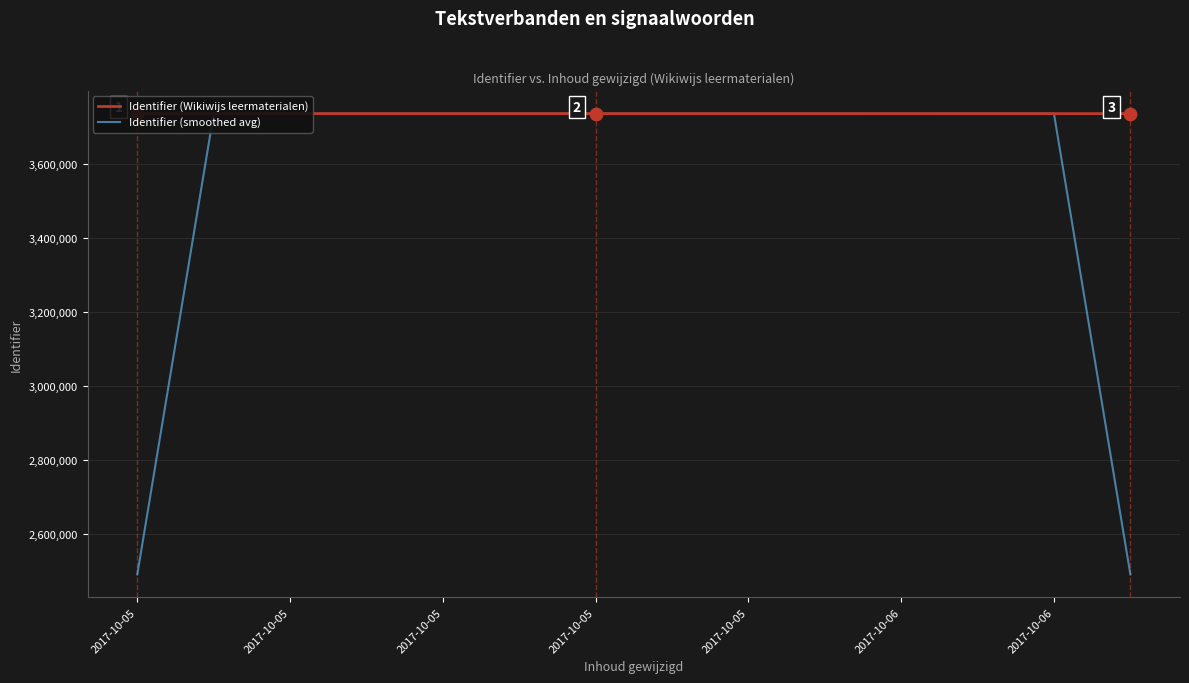

Is the value of Identifier (Wikiwijs leermaterialen) at 2017-10-05 greater than the value of Identifier (smoothed avg) at 2017-10-05?

Yes